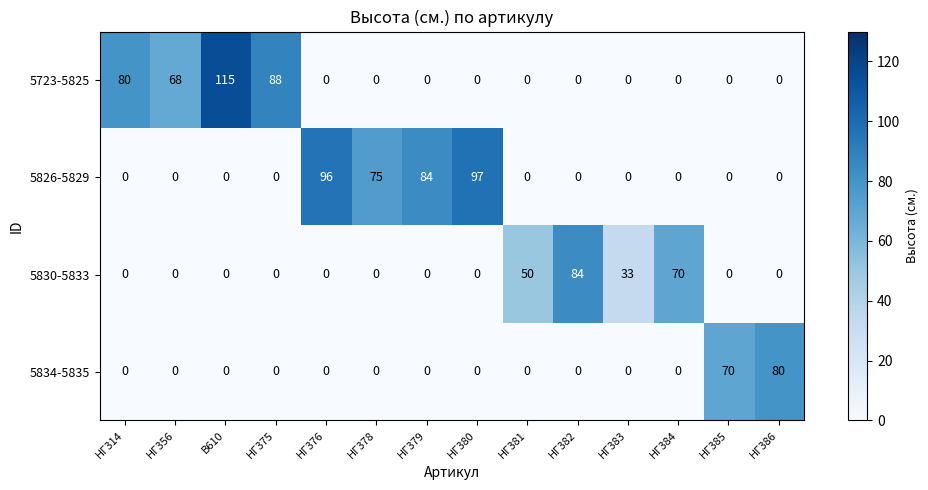

What is the difference between the highest and lowest values at НГ379?

84